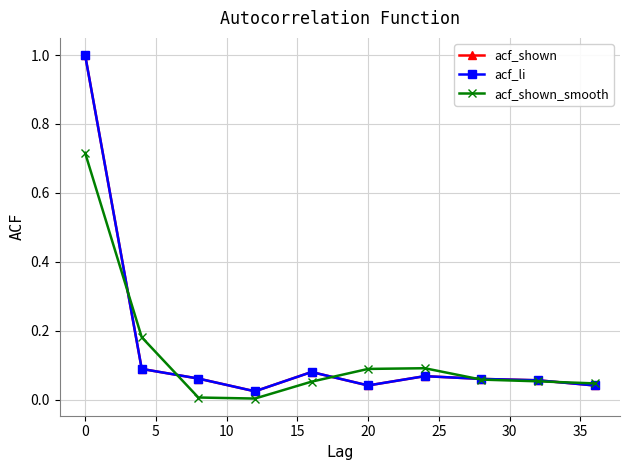

Is this an area chart (filled region under the line)?

No